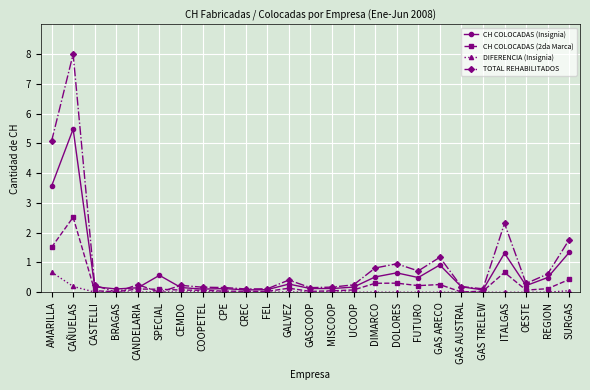

List the series in order of their peak value, highest first.

TOTAL REHABILITADOS, CH COLOCADAS (Insignia), CH COLOCADAS (2da Marca), DIFERENCIA (Insignia)